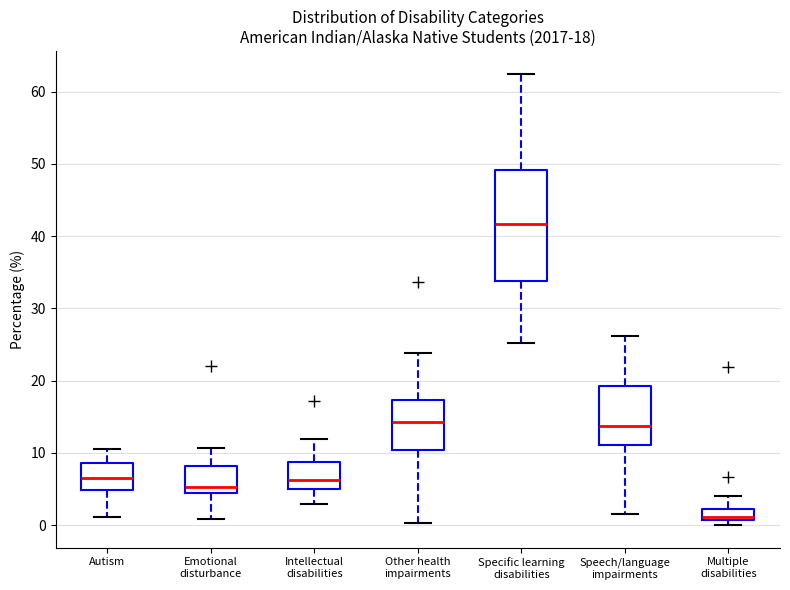

Comparing the boxes themselves (not the whiskers), which one is the tallest?

Specific learning disabilities